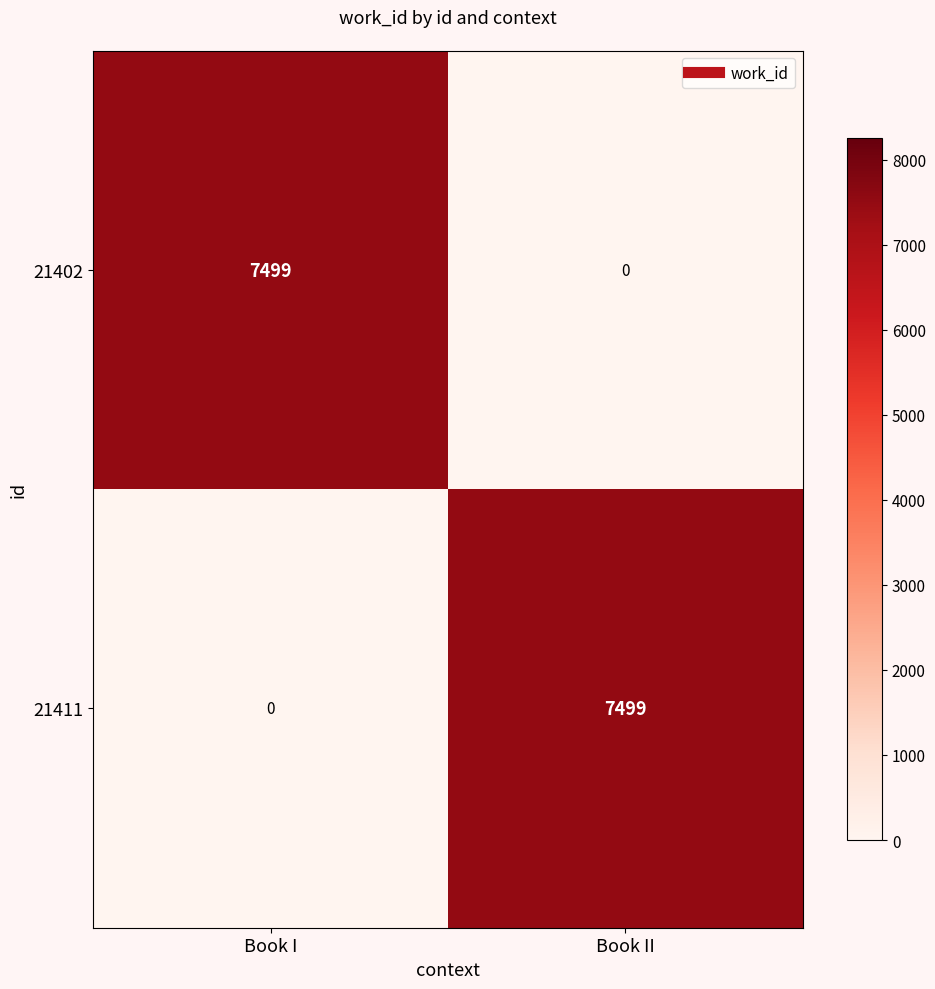

What is the sum of all 21411 values?

7499